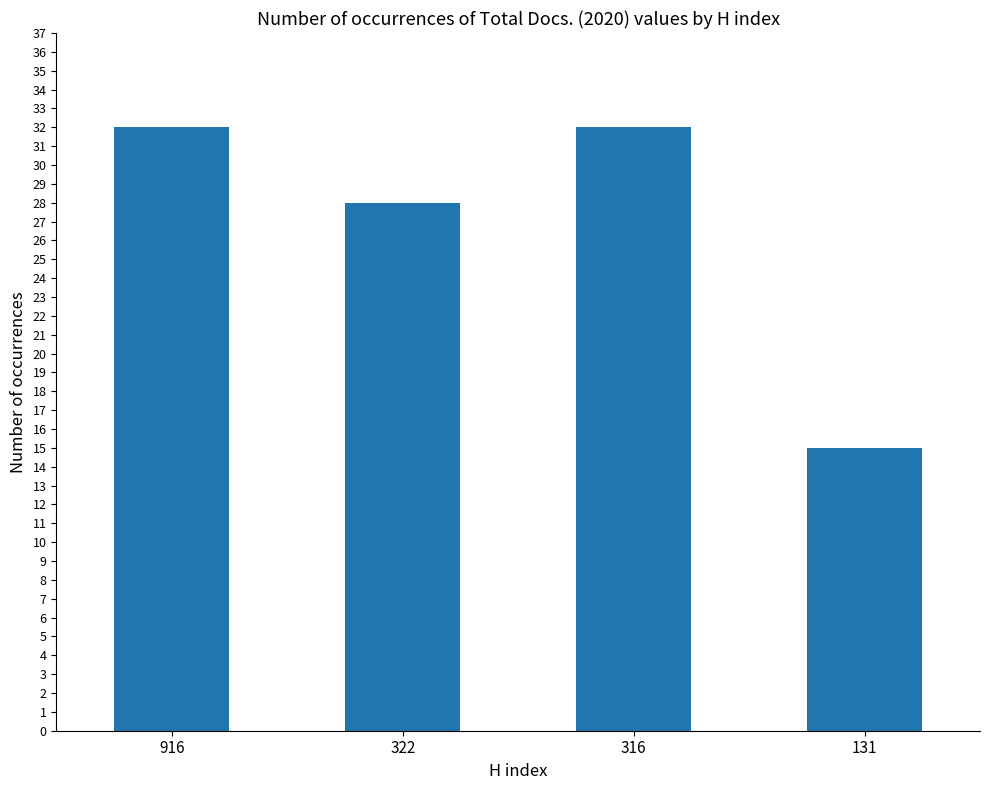

The value at 131 is 9. True or false?

False